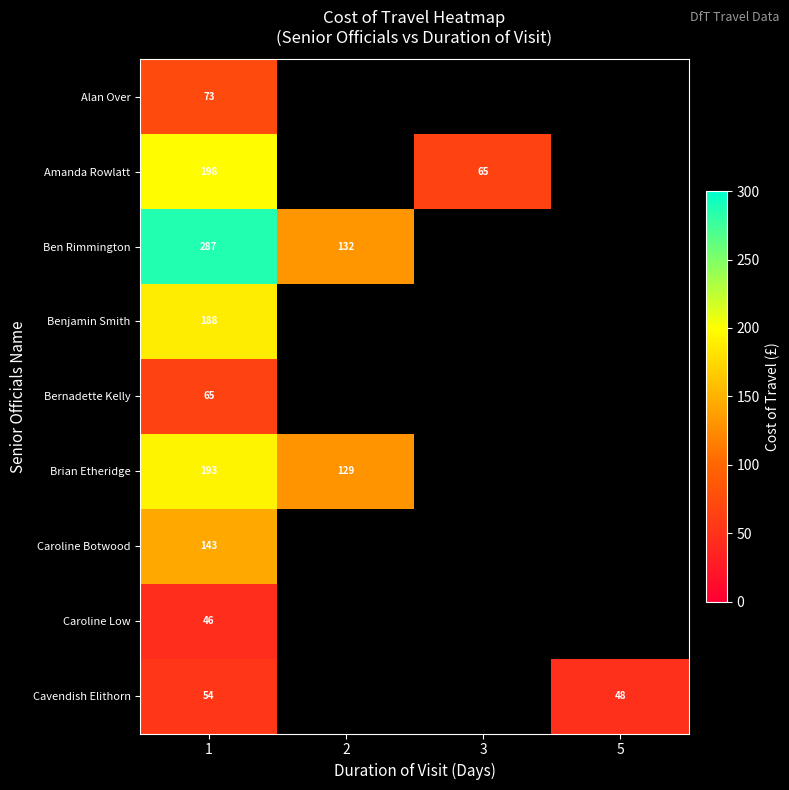

Which label corresponds to the smallest value in the chart?

1